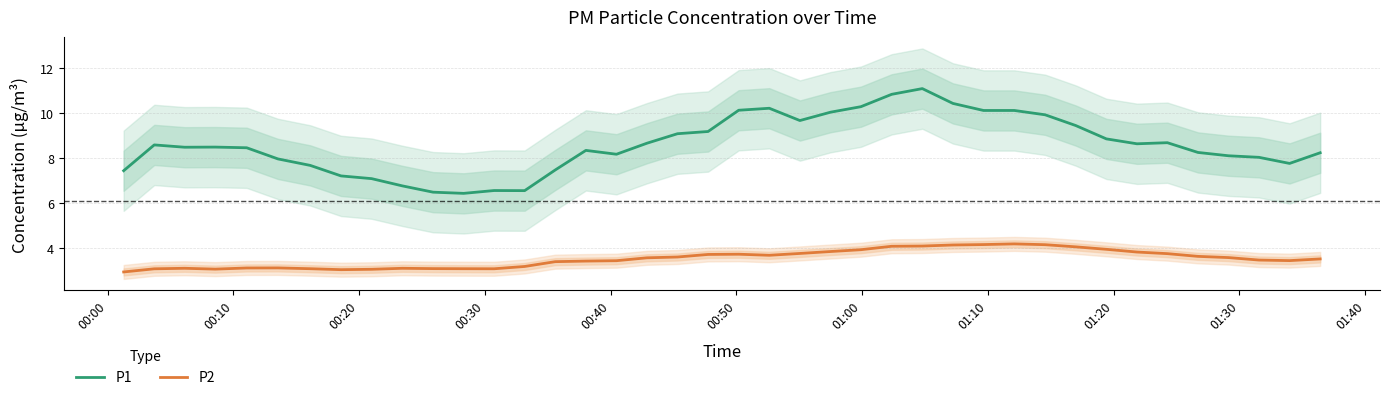

Rank the series by their average value, from highest to lowest.

P1, P2